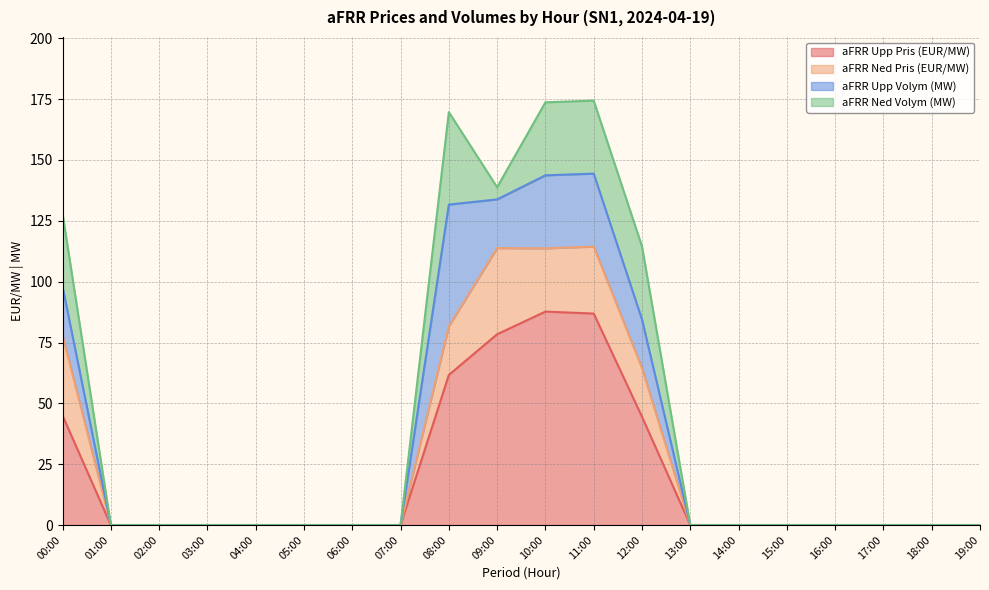

At which category does the chart reach its minimum across all series?

01:00